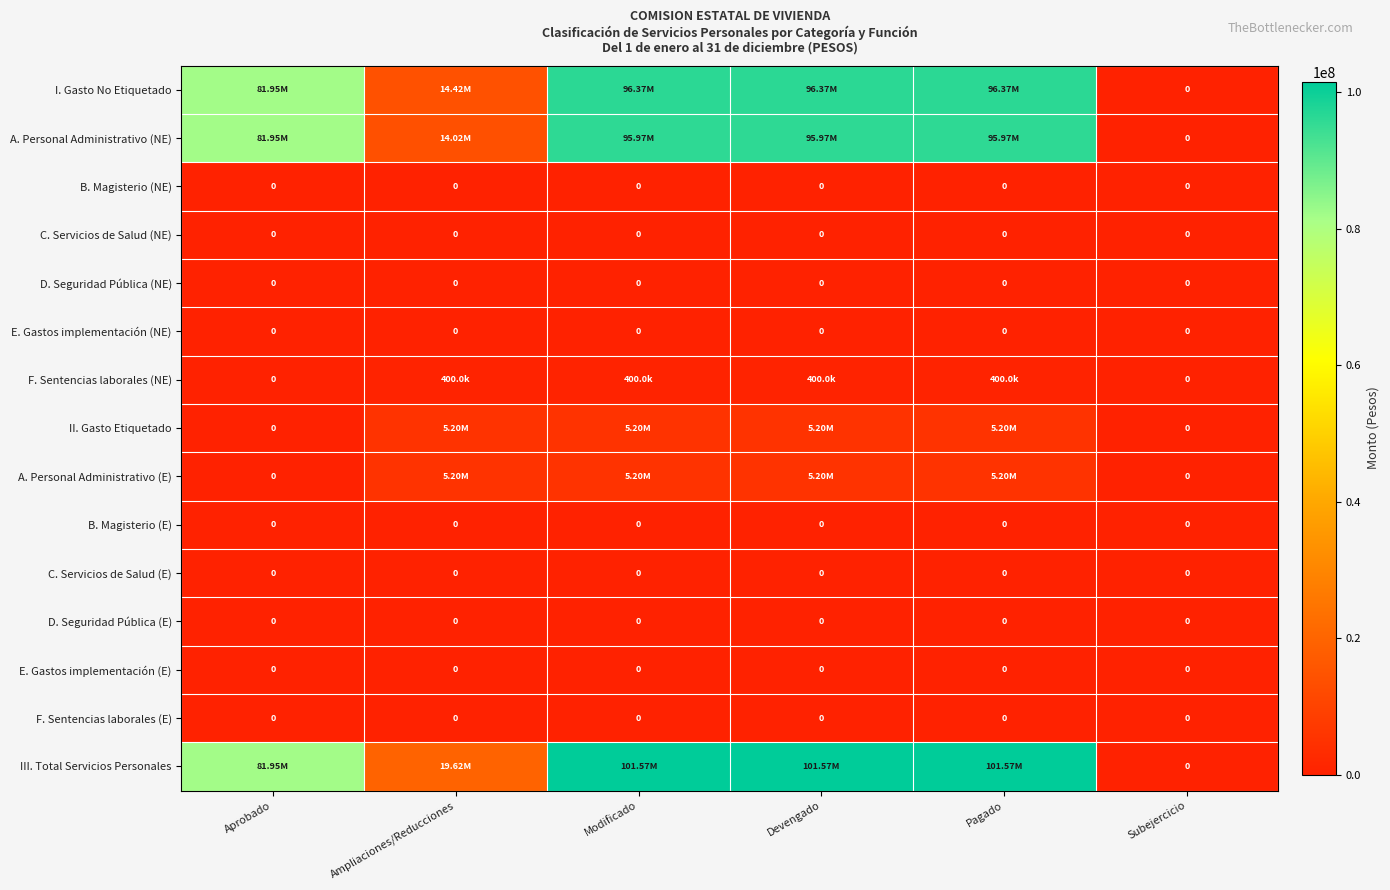

What is the total value across all series at Devengado?

304709732.0